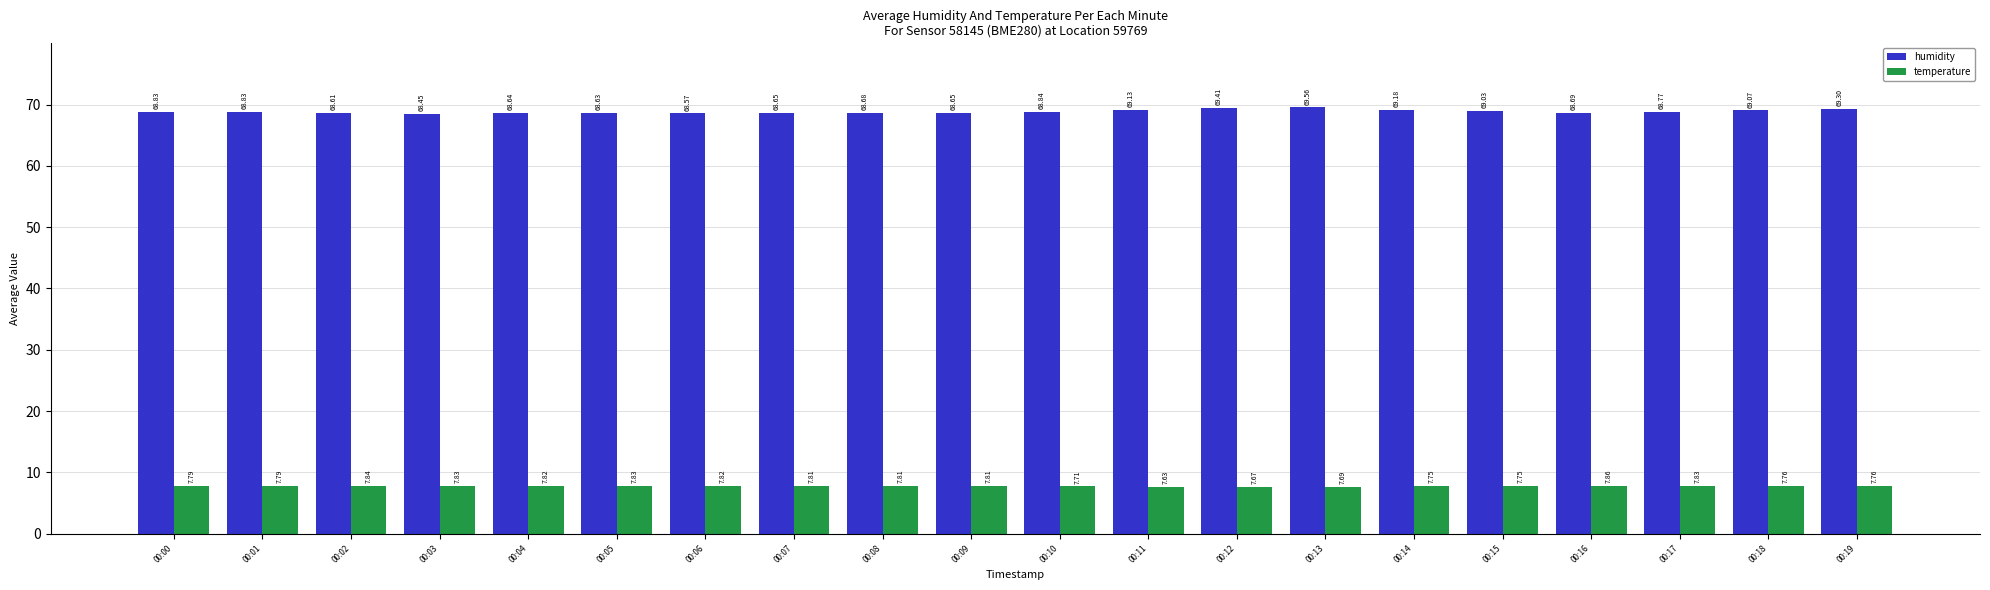

At which category does the chart reach its peak across all series?

00:13